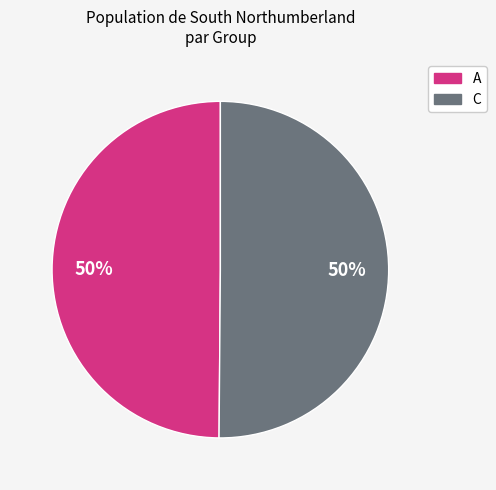

Do C and A together represent more than half of the pie?

Yes